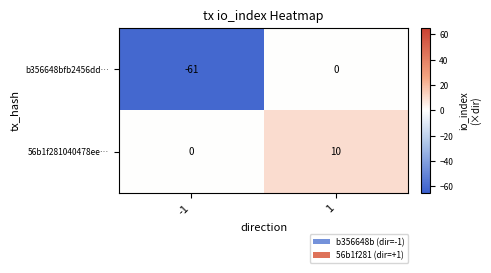

True or false: b356648bfb2456dd… has a value of -61 at -1.

True